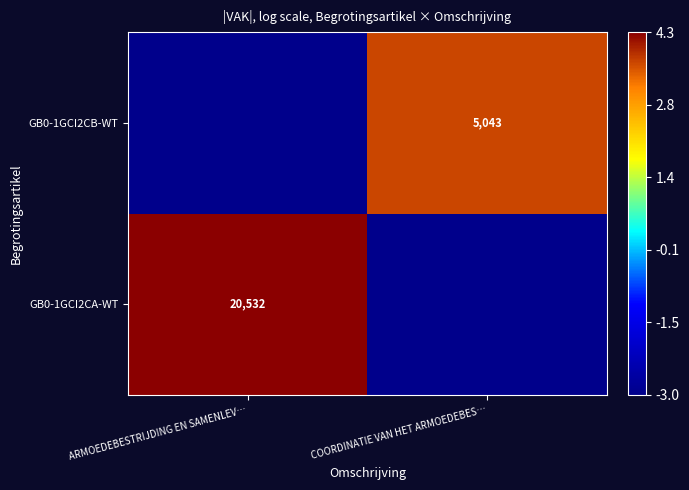

The GB0-1GCI2CB-WT series shows 8618 at COORDINATIE VAN HET ARMOEDEBES…. True or false?

False